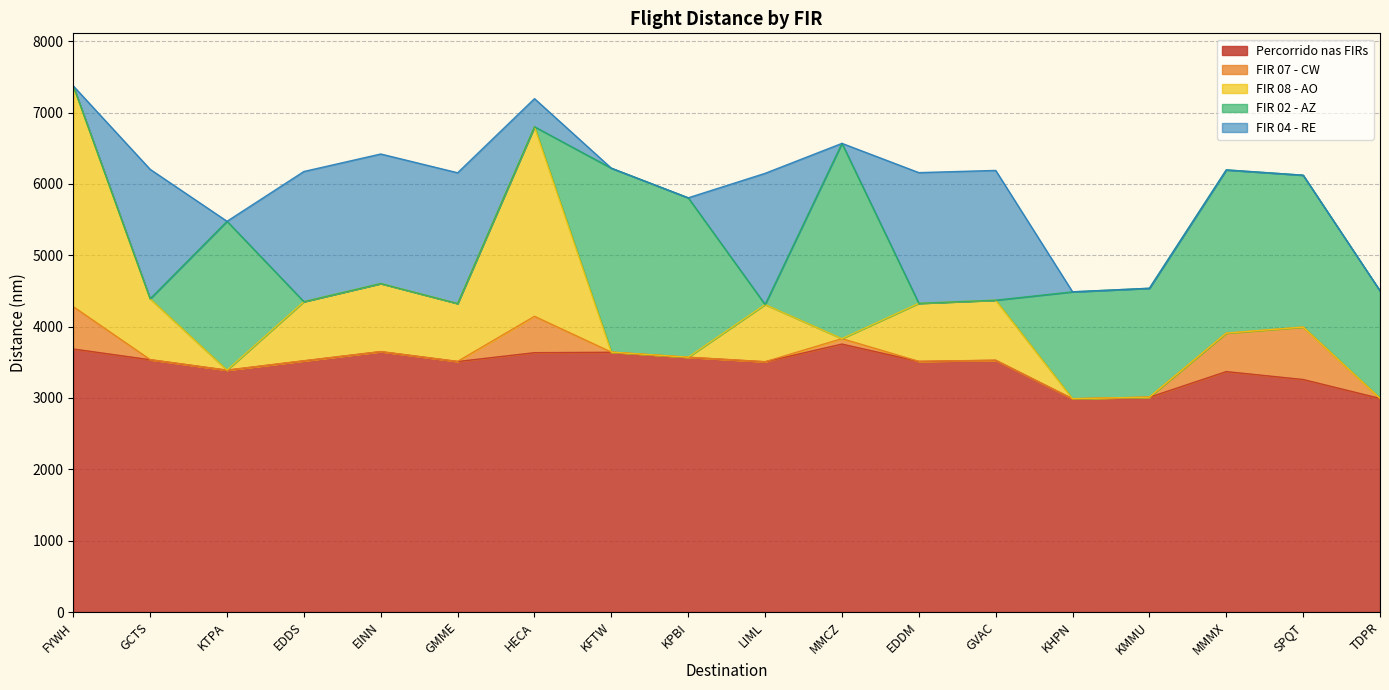

What is the difference between the maximum and minimum values in the FIR 04 - RE series?

1839